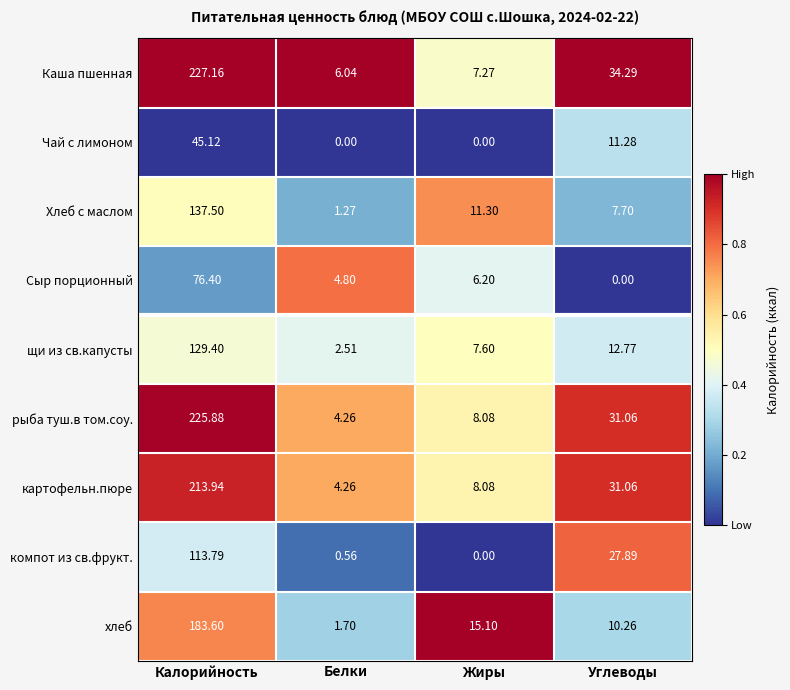

Rank the series by their maximum value, from highest to lowest.

Каша пшенная, рыба туш.в том.соу., картофельн.пюре, хлеб, Хлеб с маслом, щи из св.капусты, компот из св.фрукт., Сыр порционный, Чай с лимоном